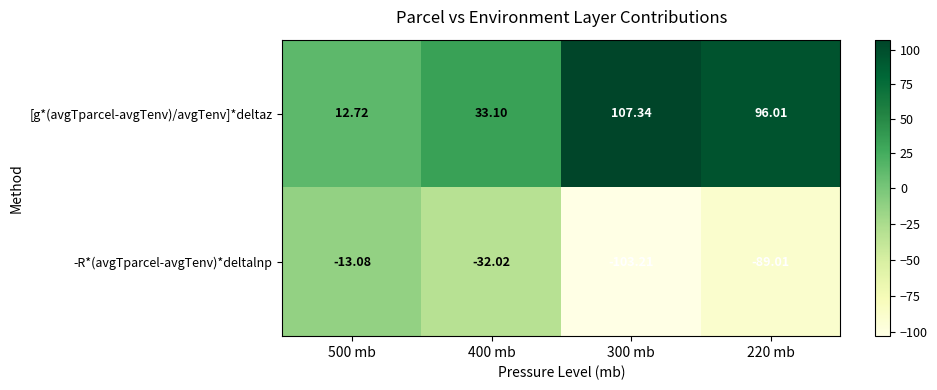

How many series are shown in this chart?

2